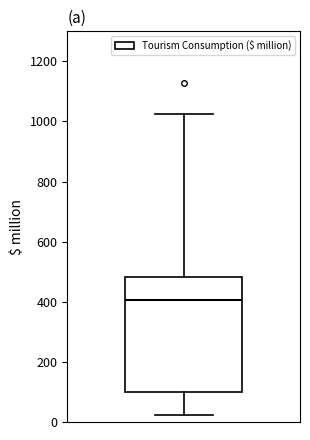

Transcribe this box plot: give where the median line is, the range the box spans, and where the two whiskers end, as read against the y-axis. The values are not printed on the chart, so give them approximately, as read against the axis.

median 400, box 100 to 480, whiskers 20 to 1020